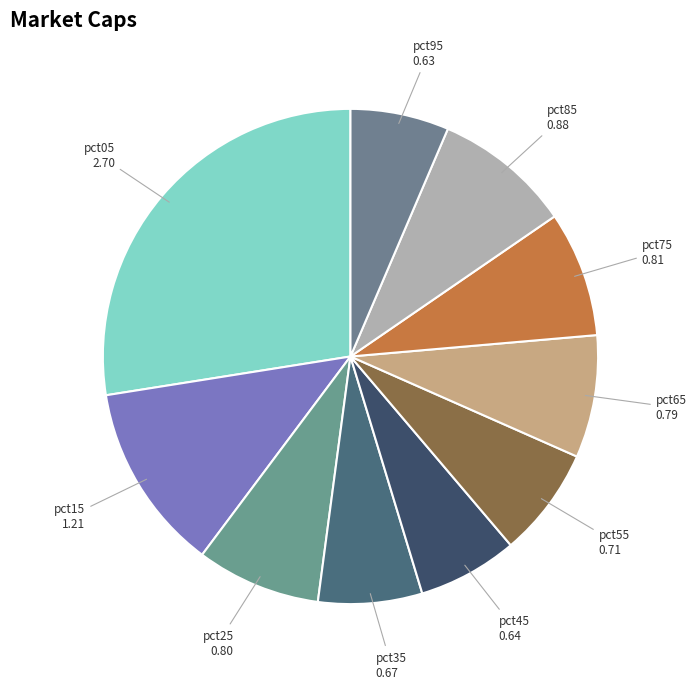

How many segments does this pie chart have?

10